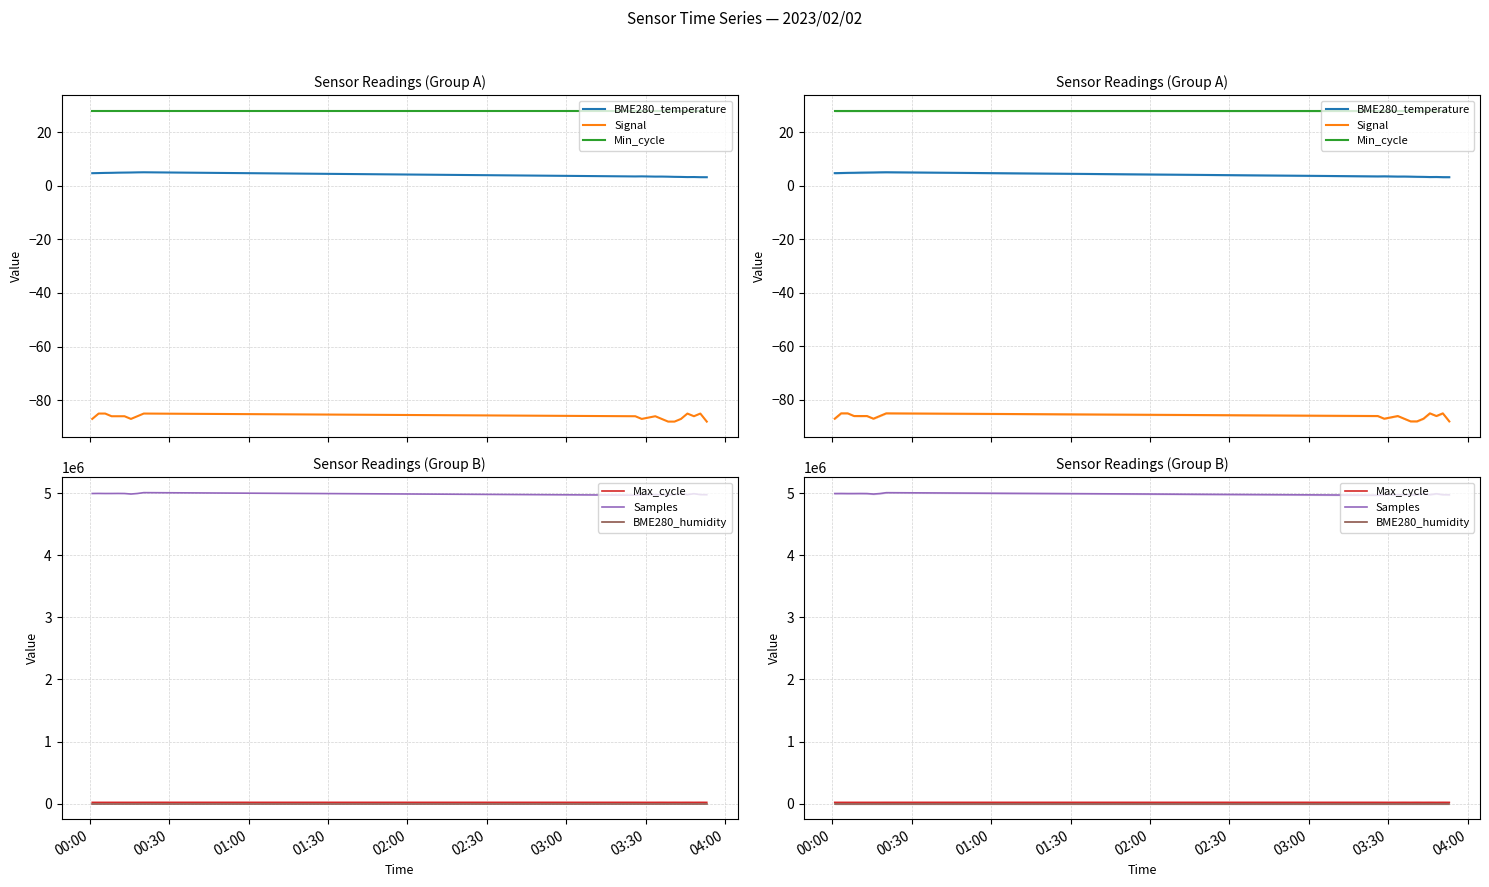

Is it true that Min_cycle equals 10.3 at 00:30?

False